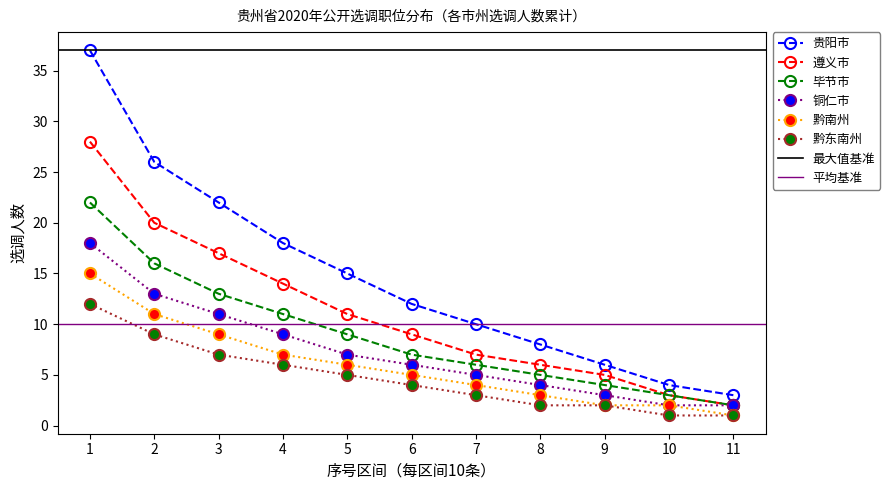

How many lines are shown in the chart?

6